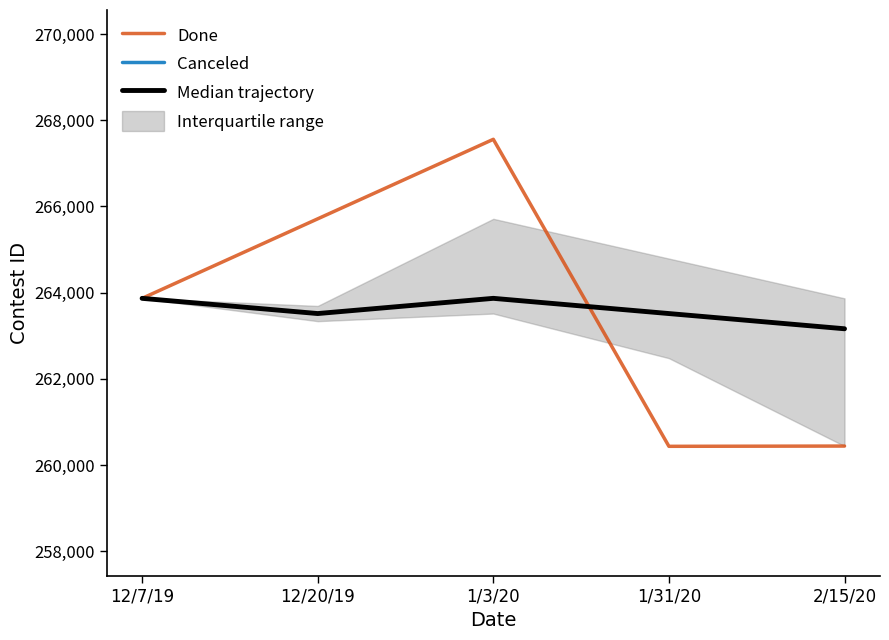

The value of Done at 1/3/20 is 267557. True or false?

True